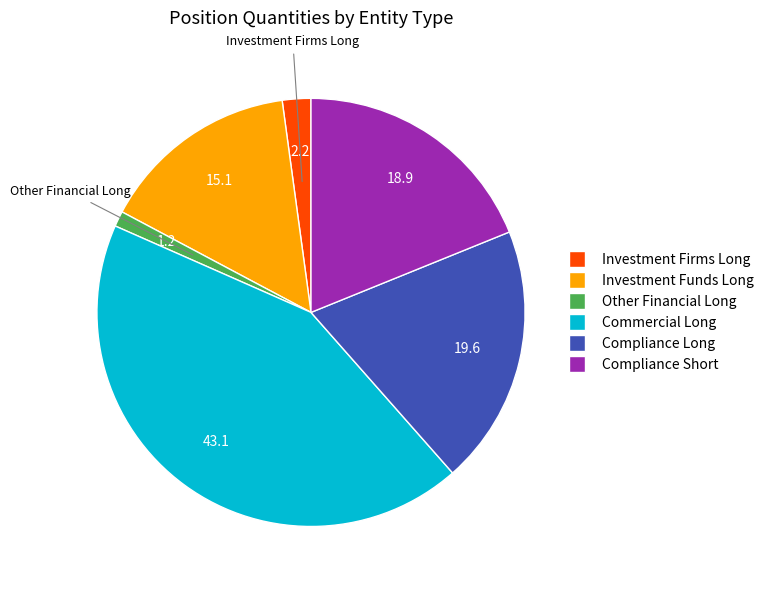

The Compliance Long slice represents 20% of the pie. True or false?

True